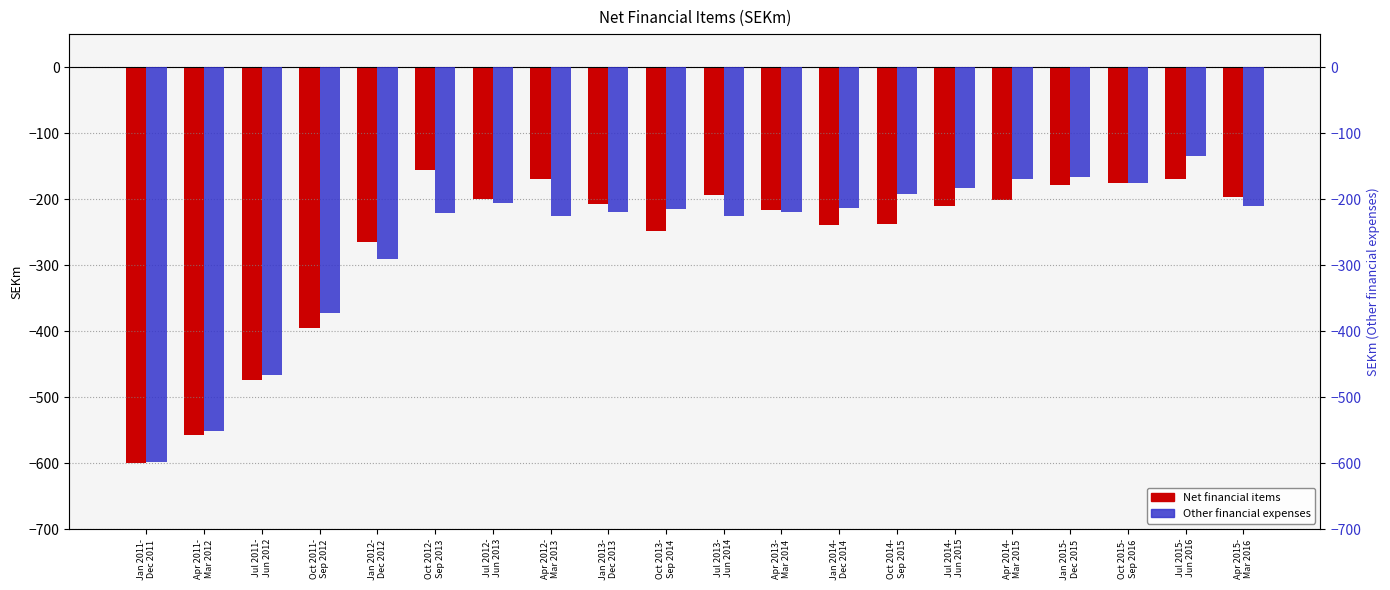

Where is Net financial items nearest to the value -378?

Oct 2011-
Sep 2012